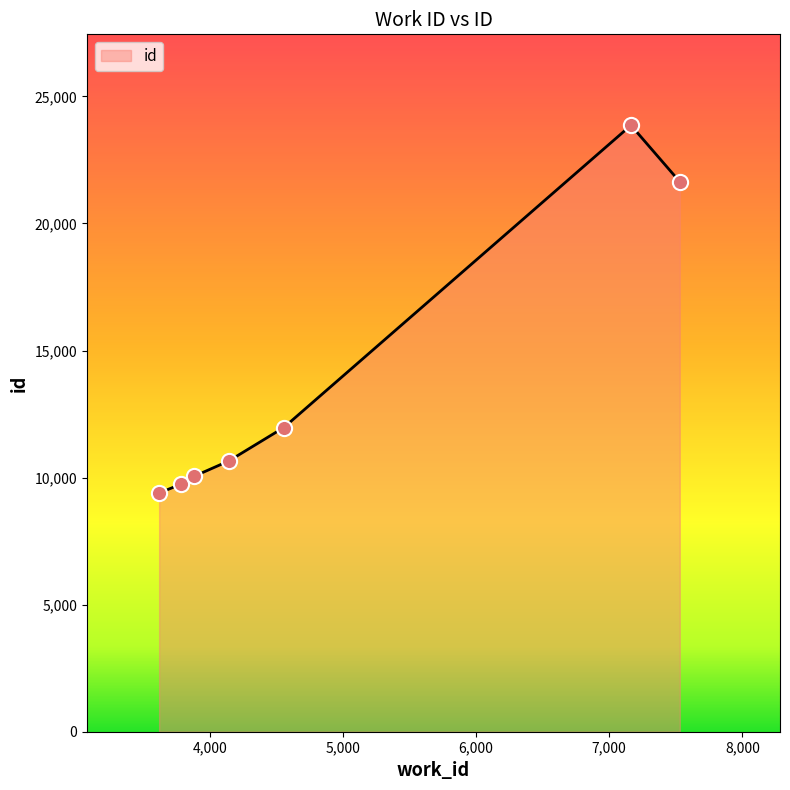

What is the smallest value displayed?

9394